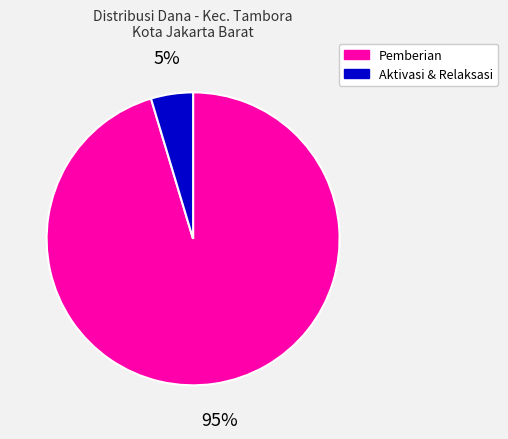

Is there a majority slice in this chart?

Yes